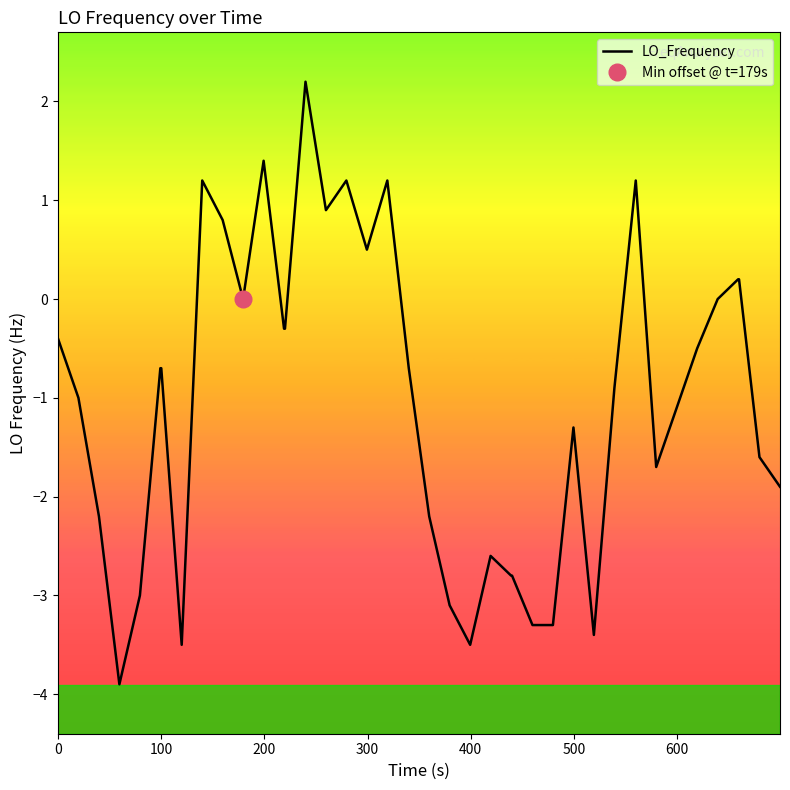

What is the highest value of the LO_Frequency series?

2.2